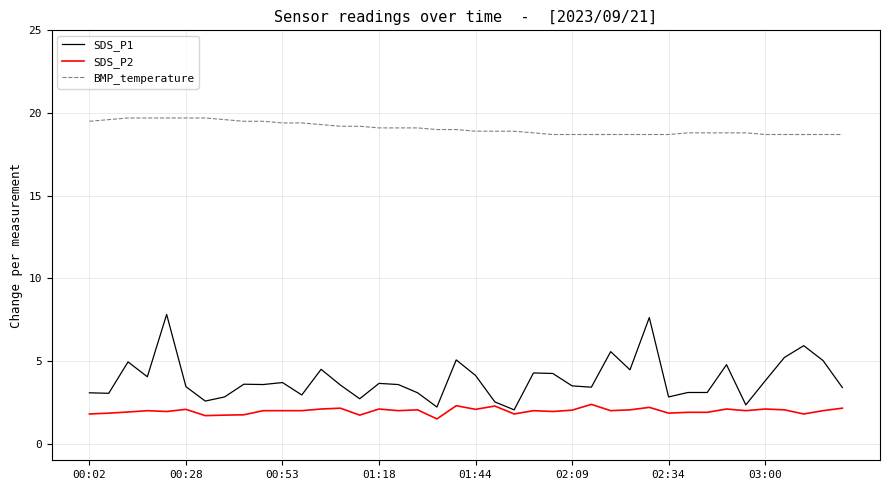

True or false: BMP_temperature and SDS_P1 cross at least once.

False